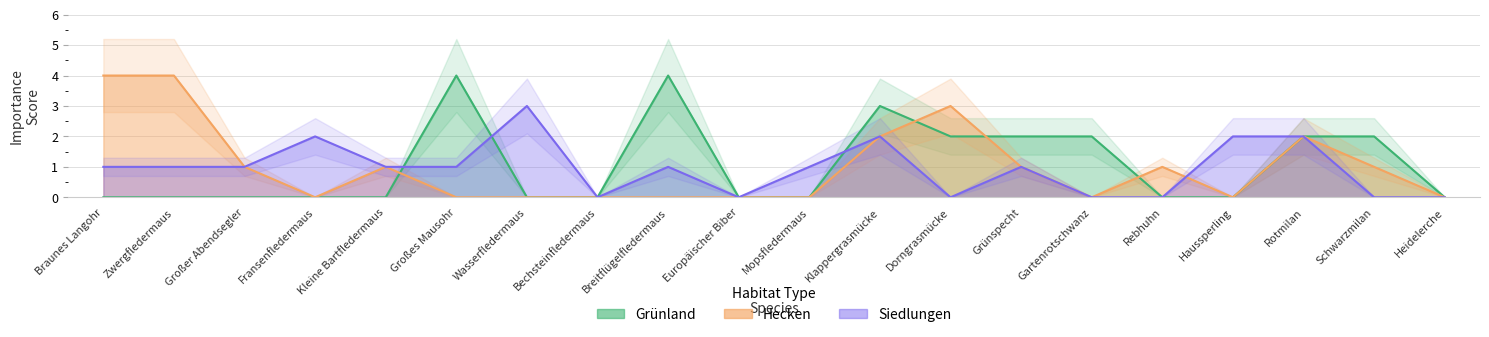

Reading left to right, list all the values displayed in this chart.

Hecken: Braunes Langohr=4	Zwergfledermaus=4	Großer Abendsegler=1	Fransenfledermaus=0	Kleine Bartfledermaus=1	Großes Mausohr=0	Wasserfledermaus=0	Bechsteinfledermaus=0	Breitflügelfledermaus=0	Europäischer Biber=0	Mopsfledermaus=0	Klappergrasmücke=2	Dorngrasmücke=3	Grünspecht=1	Gartenrotschwanz=0	Rebhuhn=1	Haussperling=0	Rotmilan=2	Schwarzmilan=1	Heidelerche=0
Siedlungen: Braunes Langohr=1	Zwergfledermaus=1	Großer Abendsegler=1	Fransenfledermaus=2	Kleine Bartfledermaus=1	Großes Mausohr=1	Wasserfledermaus=3	Bechsteinfledermaus=0	Breitflügelfledermaus=1	Europäischer Biber=0	Mopsfledermaus=1	Klappergrasmücke=2	Dorngrasmücke=0	Grünspecht=1	Gartenrotschwanz=0	Rebhuhn=0	Haussperling=2	Rotmilan=2	Schwarzmilan=0	Heidelerche=0
Grünland: Braunes Langohr=0	Zwergfledermaus=0	Großer Abendsegler=0	Fransenfledermaus=0	Kleine Bartfledermaus=0	Großes Mausohr=4	Wasserfledermaus=0	Bechsteinfledermaus=0	Breitflügelfledermaus=4	Europäischer Biber=0	Mopsfledermaus=0	Klappergrasmücke=3	Dorngrasmücke=2	Grünspecht=2	Gartenrotschwanz=2	Rebhuhn=0	Haussperling=0	Rotmilan=2	Schwarzmilan=2	Heidelerche=0